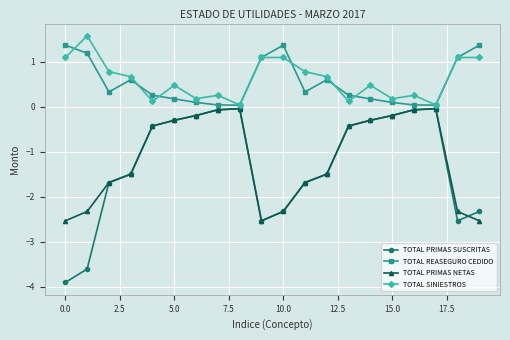

What is the average value of the TOTAL SINIESTROS series?

0.6